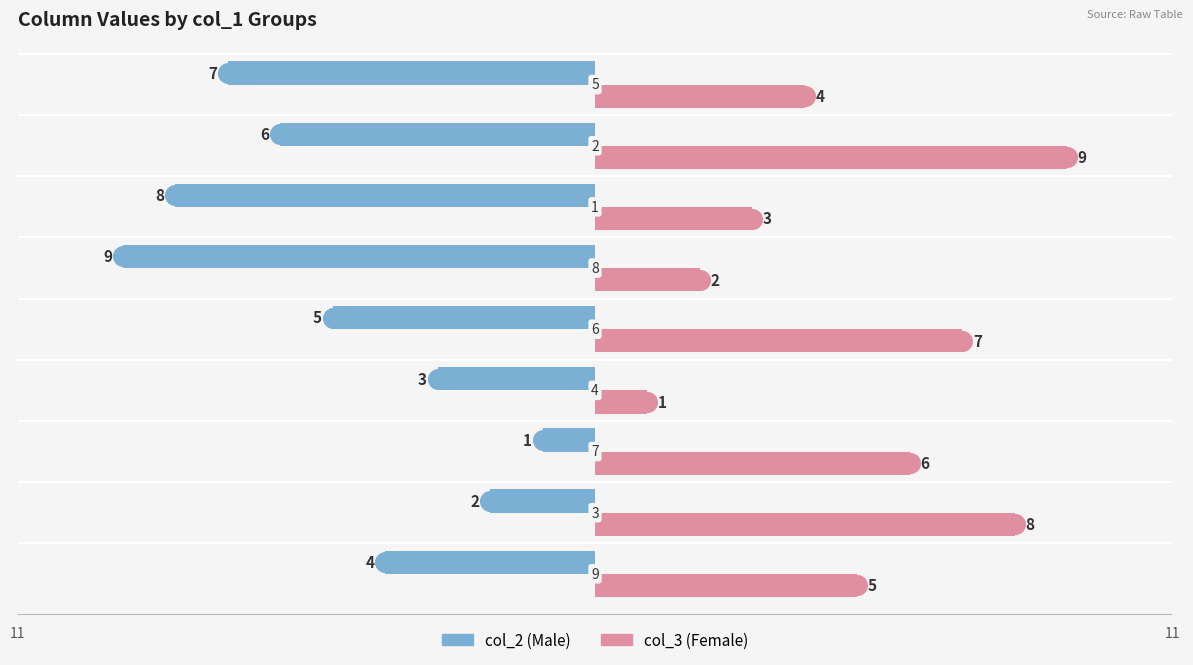

Which series has the largest total across all categories?

col_3